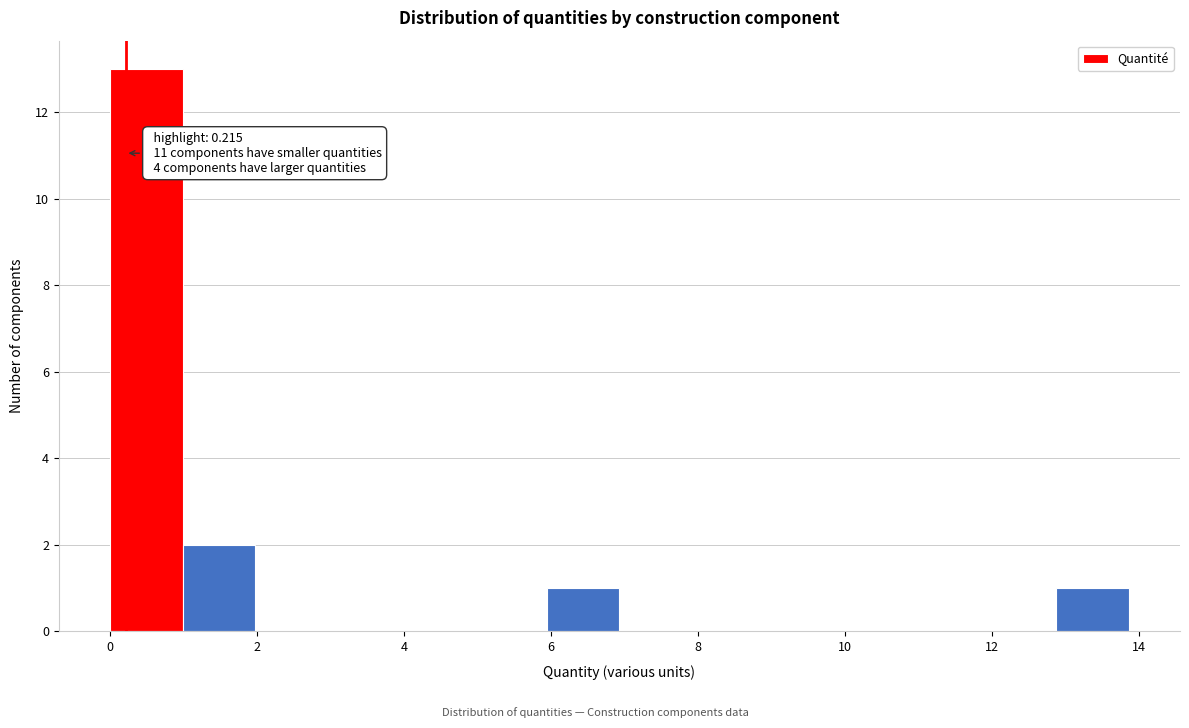

Over which range of the x-axis is the bar tallest?

0.0 to 1.0